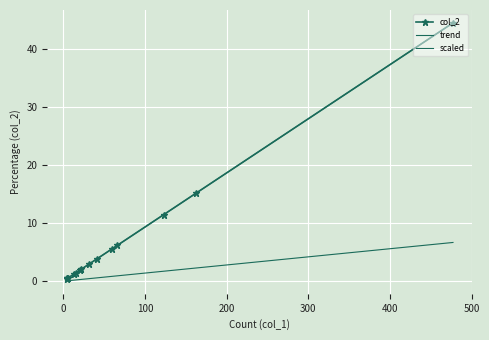

Which series has the largest range (max minus min)?

col_2